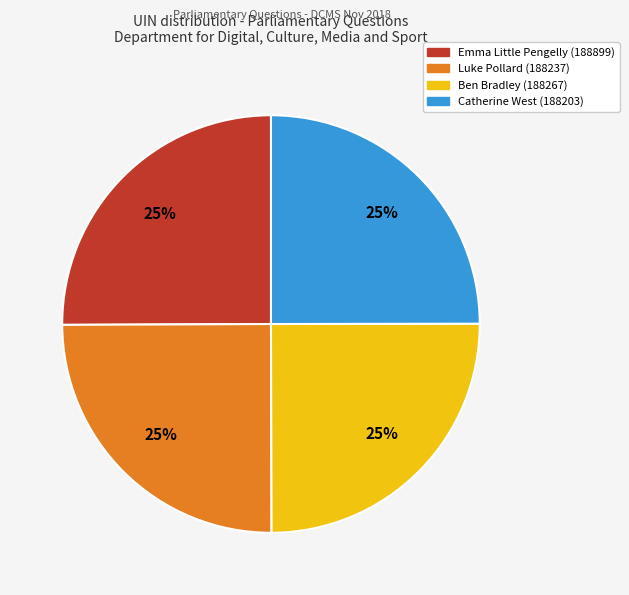

What is the ratio of the value at Ben Bradley (188267) to the value at Luke Pollard (188237)?

1.0